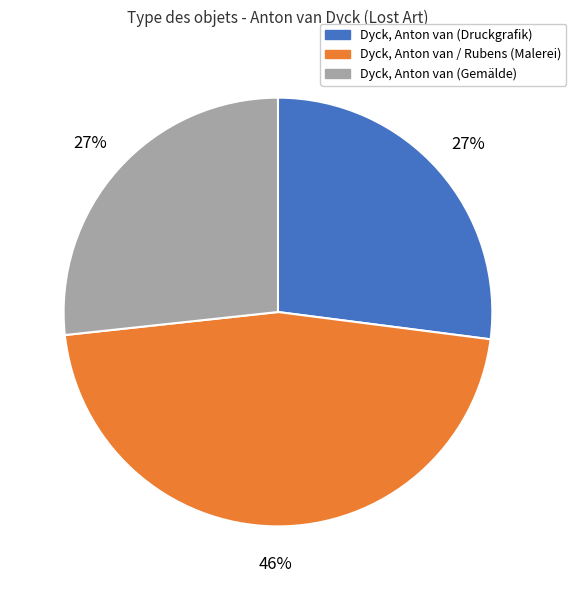

Approximately how many times larger is the value at Dyck, Anton van / Rubens (Malerei) compared to Dyck, Anton van (Druckgrafik)?

1.7